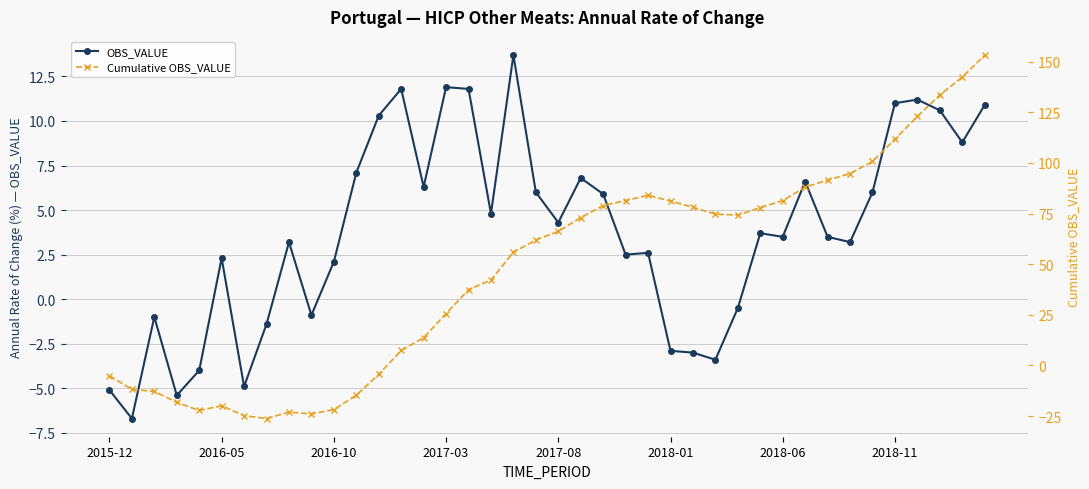

How many categories are shown in the chart?

40